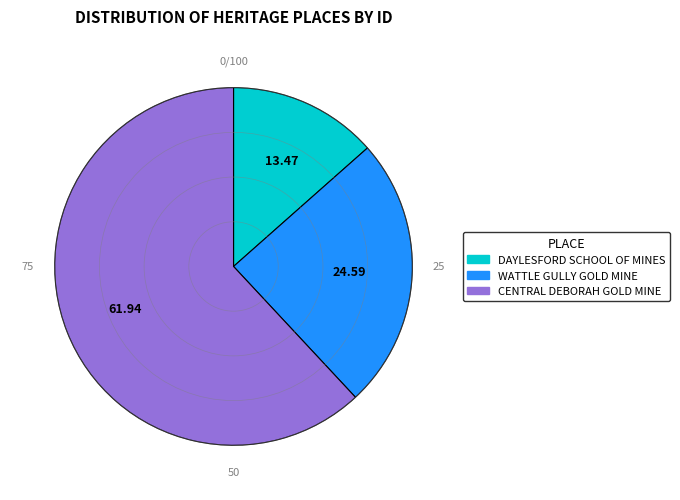

What is the majority slice?

CENTRAL DEBORAH GOLD MINE